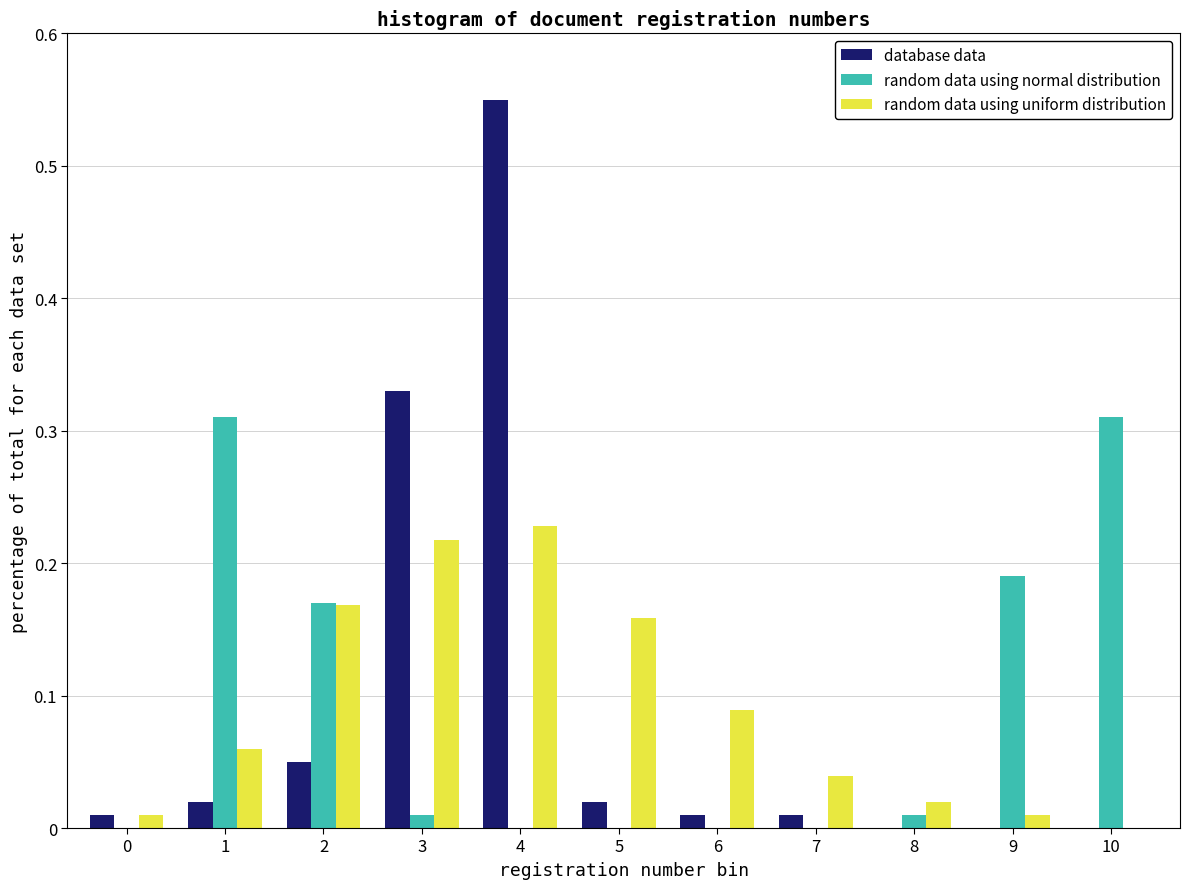

The database data series shows 0.0 at 7. True or false?

True